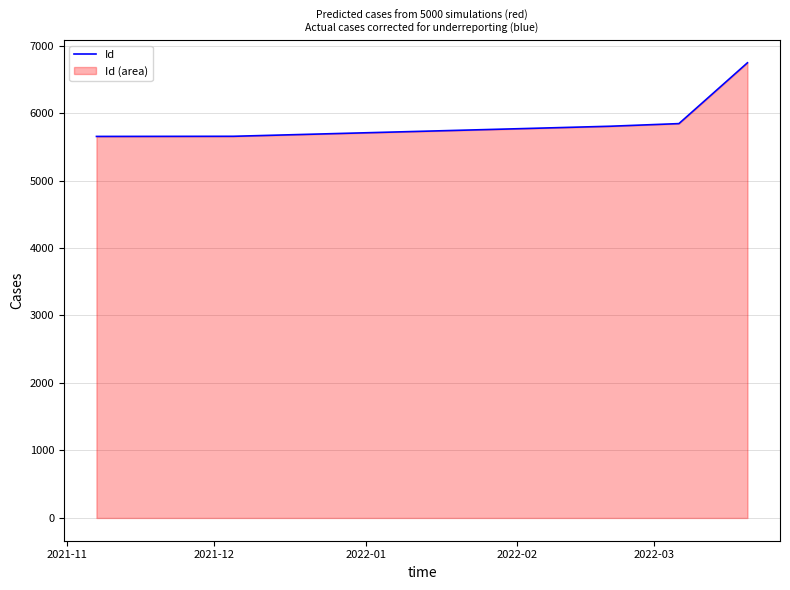

What is the value of the 4th point from the left?

5804